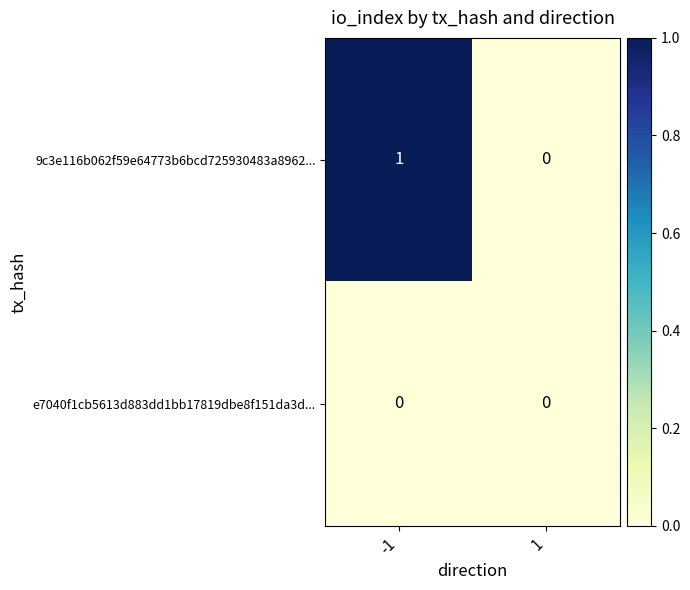

The value of 9c3e116b062f59e64773b6bcd725930483a8962... at 1 is 0. True or false?

True